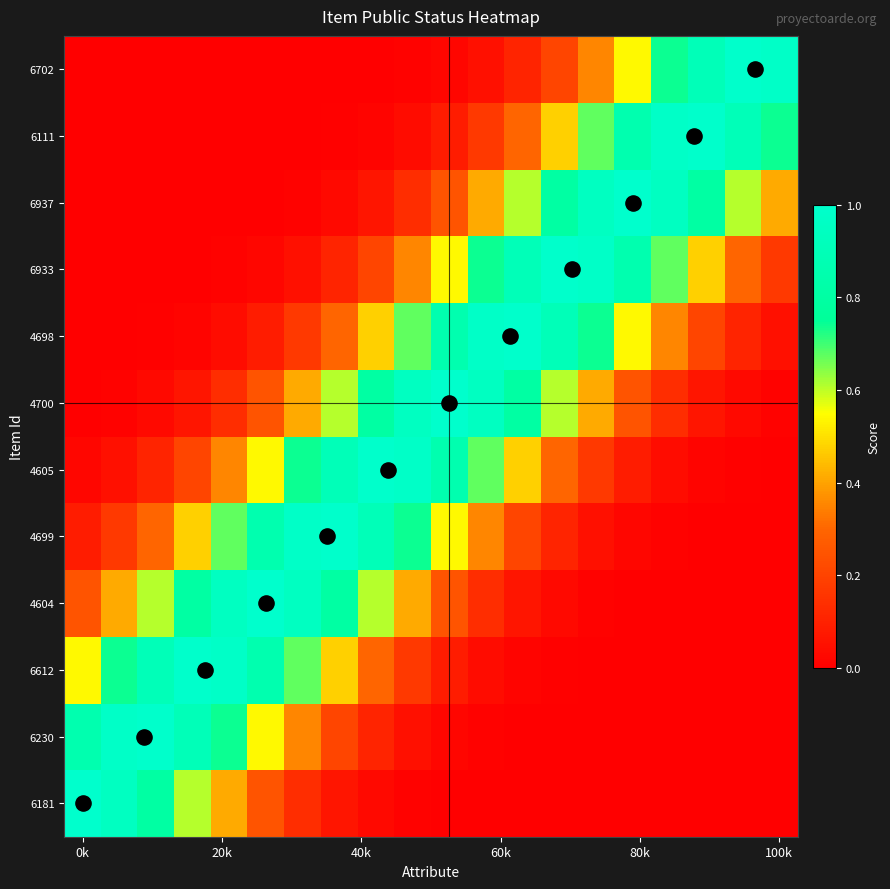

At which category is the sum across all series the highest?

9